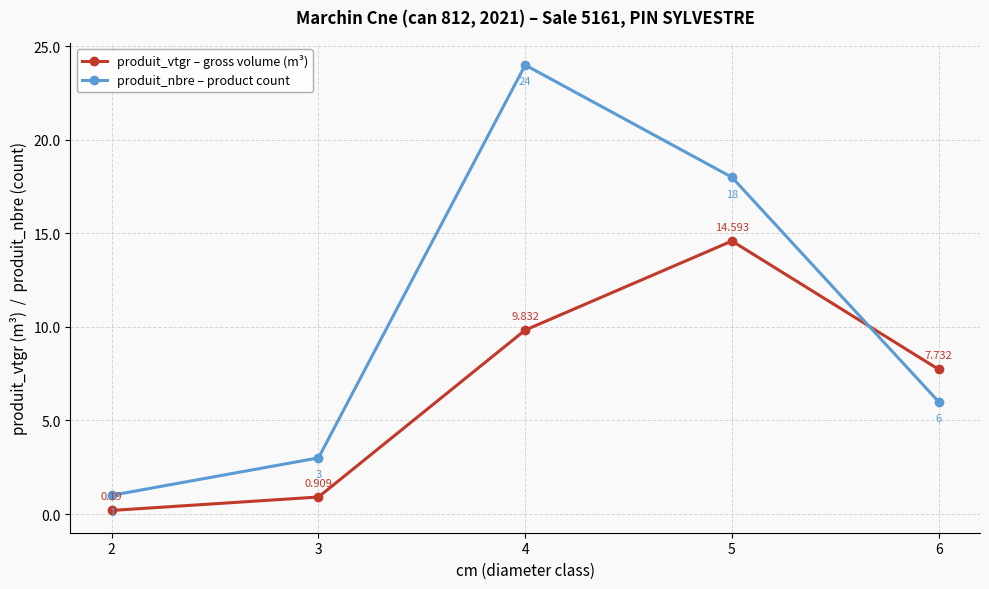

Which series has the largest range (max minus min)?

produit_nbre – product count